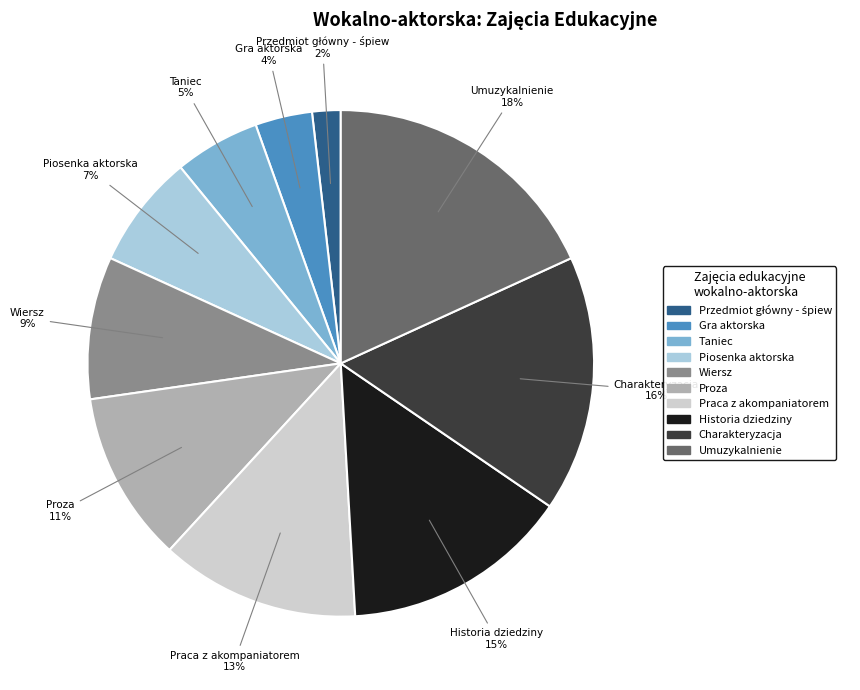

To the nearest percent, what is the average slice percentage?

10%